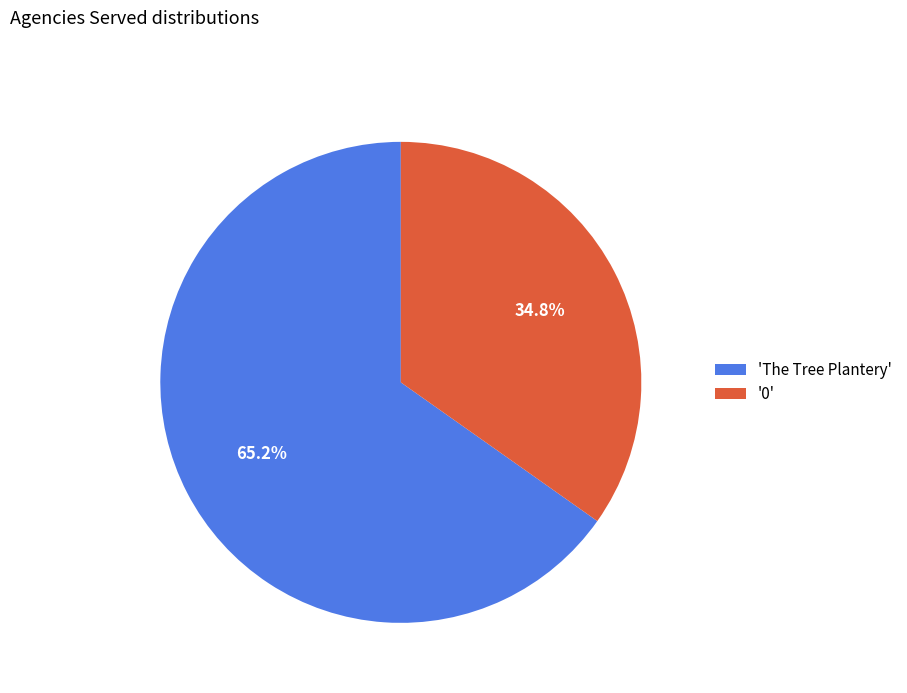

Which has a higher value, 'The Tree Plantery' or '0'?

'The Tree Plantery'